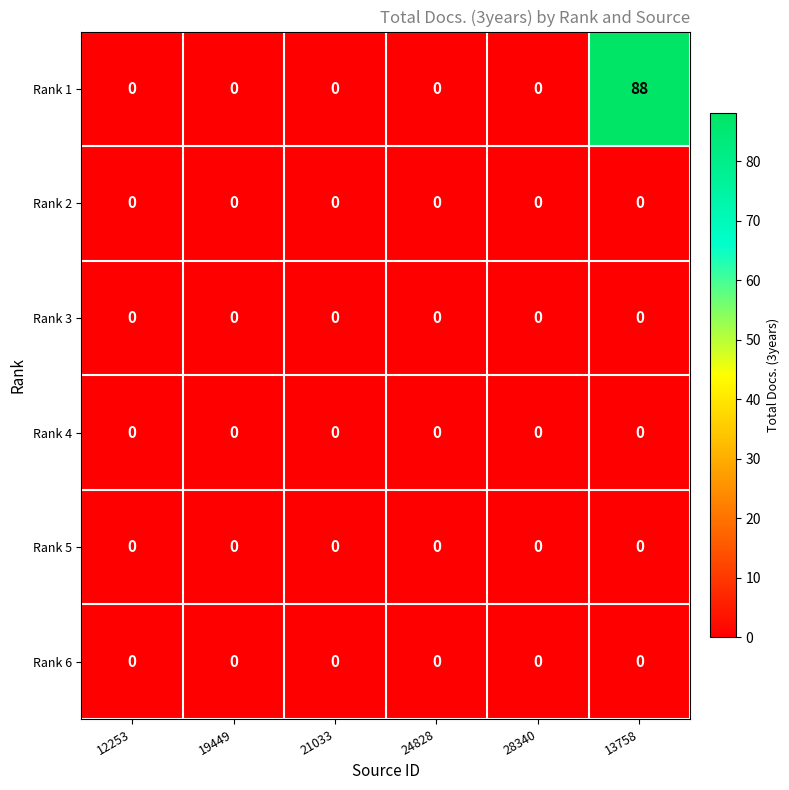

Which series has the widest spread of values?

Rank 1